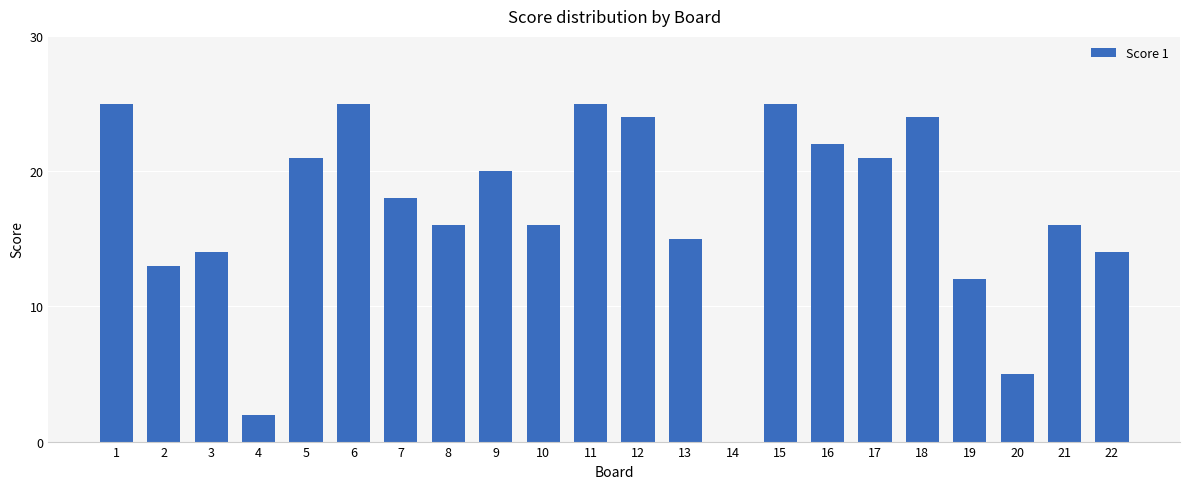

Approximately how many times larger is the value at 9 compared to 11?

0.8